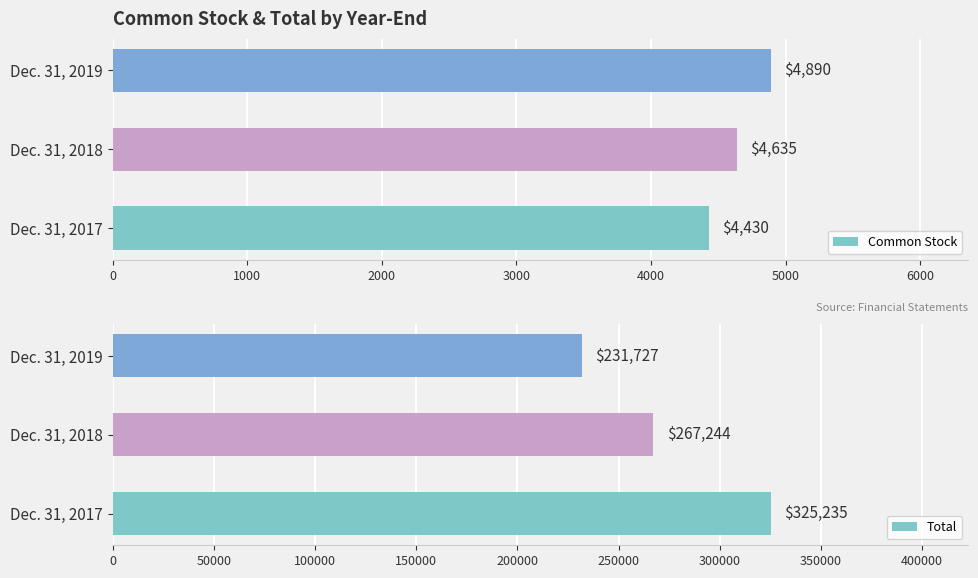

How many data points does each series have?

3